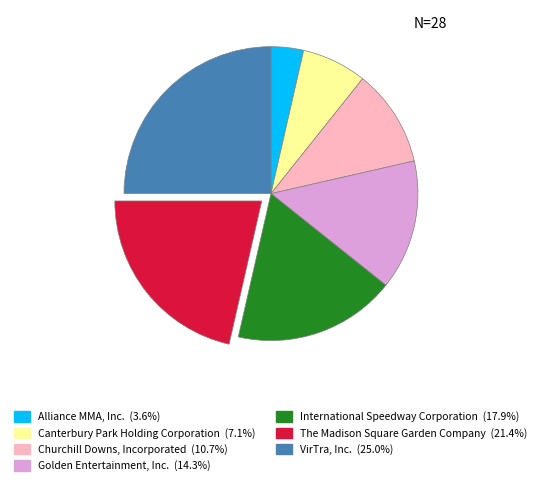

Do International Speedway Corporation and Churchill Downs, Incorporated together represent more than half of the pie?

No